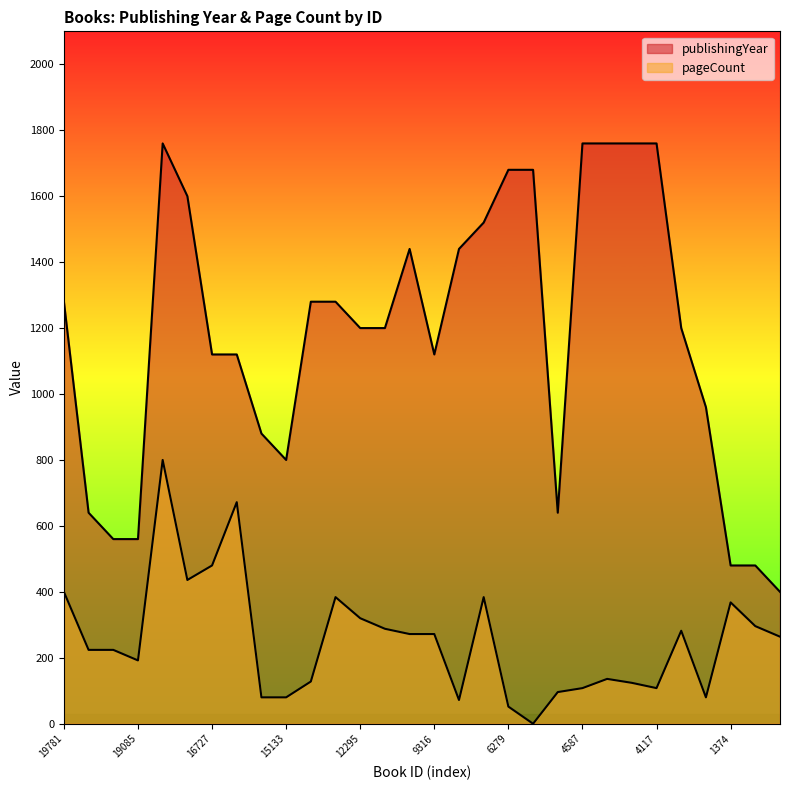

How many lines are shown in the chart?

2